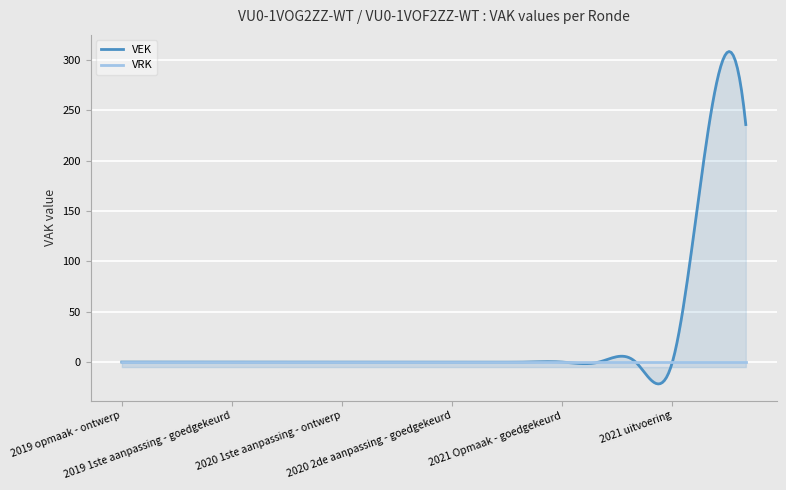

What is the greatest value displayed?

236